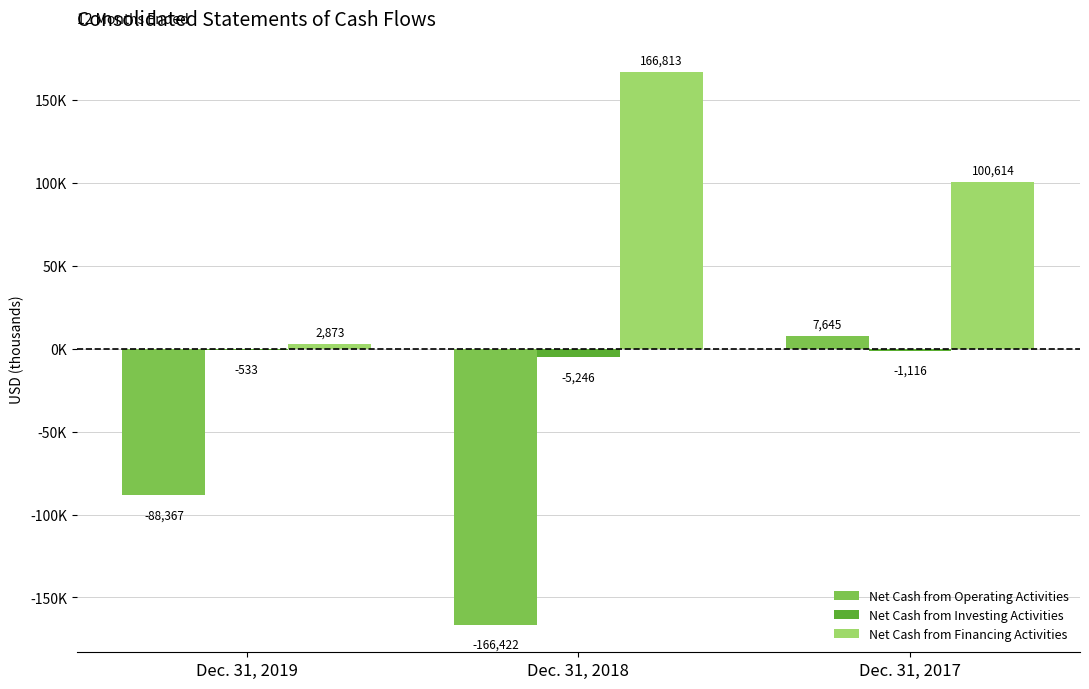

What is the difference between the maximum and minimum values in the Net Cash from Financing Activities series?

163940